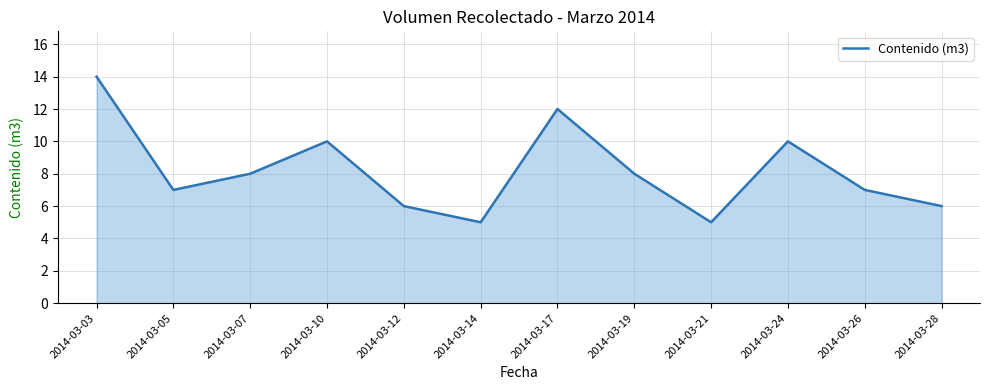

What is the smallest value displayed?

5